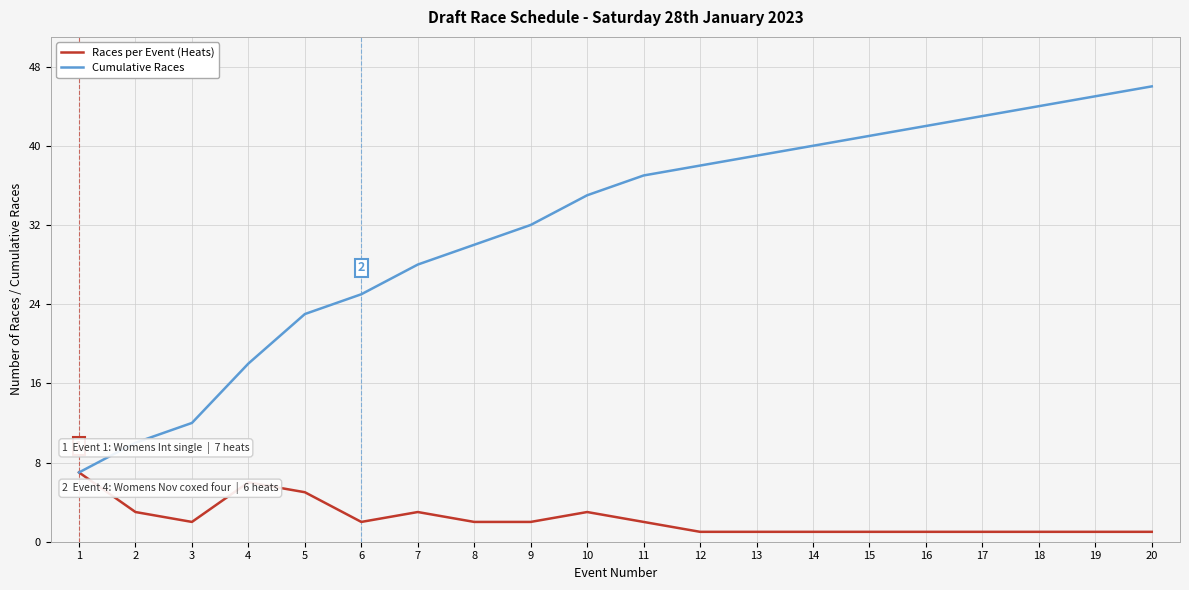

What is the difference between the highest and lowest values at 10?

32